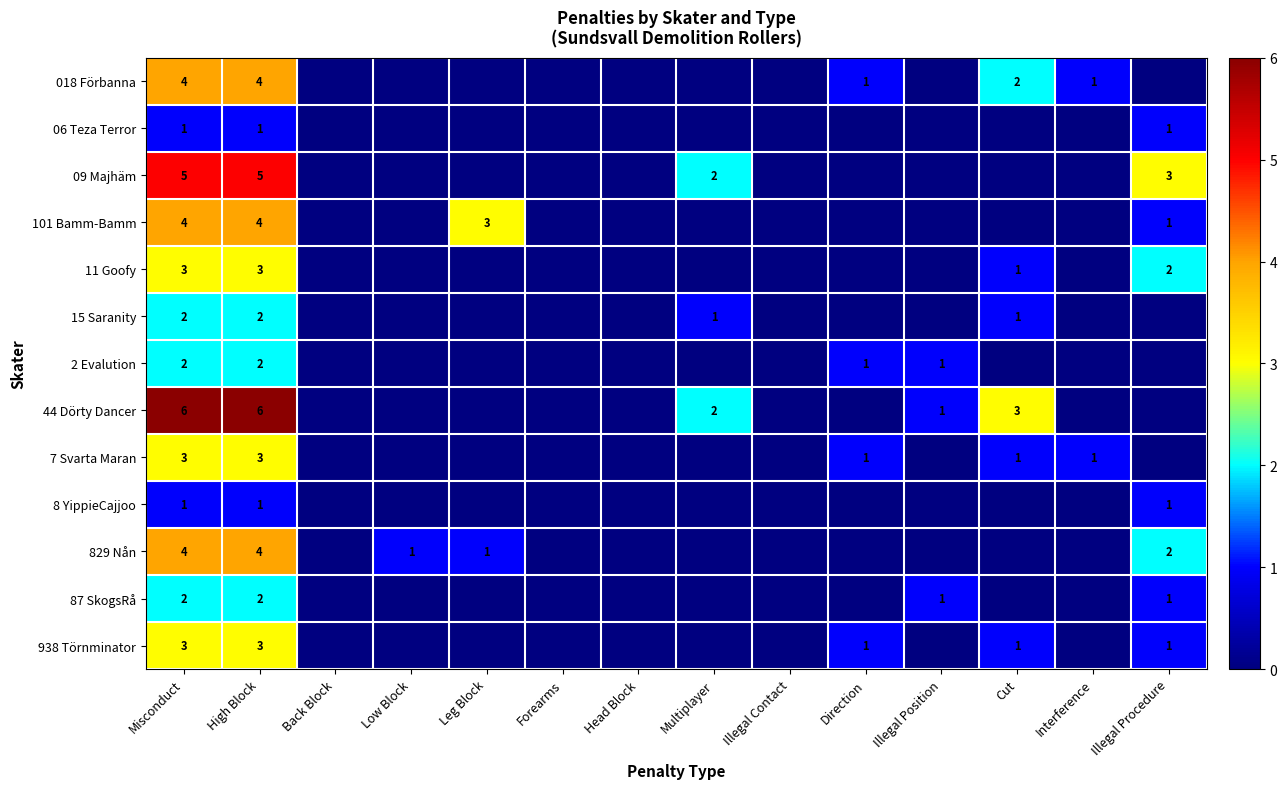

The value of 2 Evalution at High Block is 2. True or false?

True